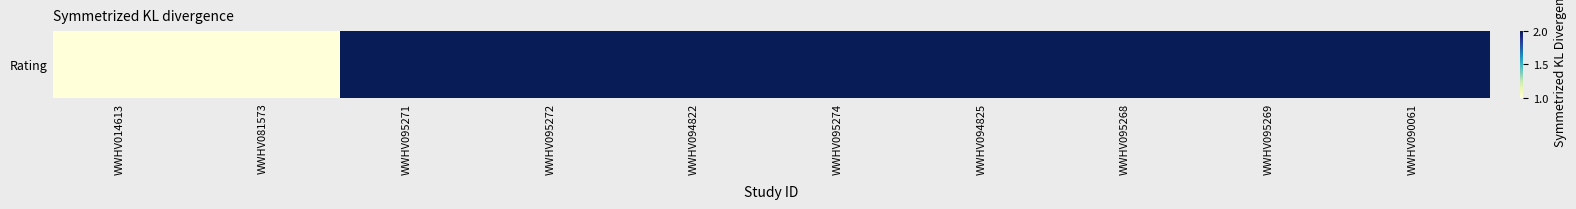

Count the values in the range 2 to 3.

8